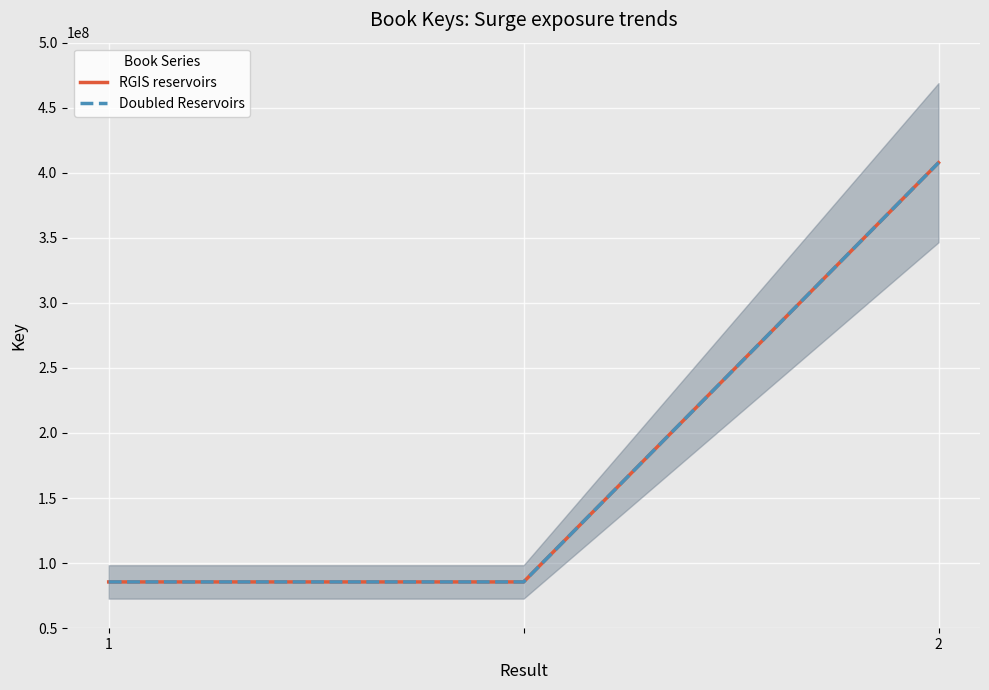

What are all the series names shown in the legend?

RGIS reservoirs, Doubled Reservoirs